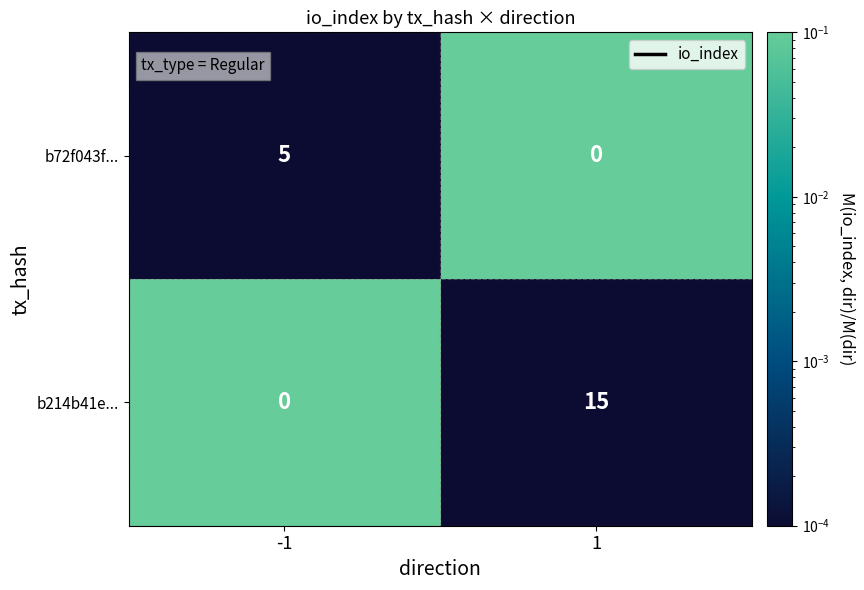

Which series has the largest range (max minus min)?

b214b41e...